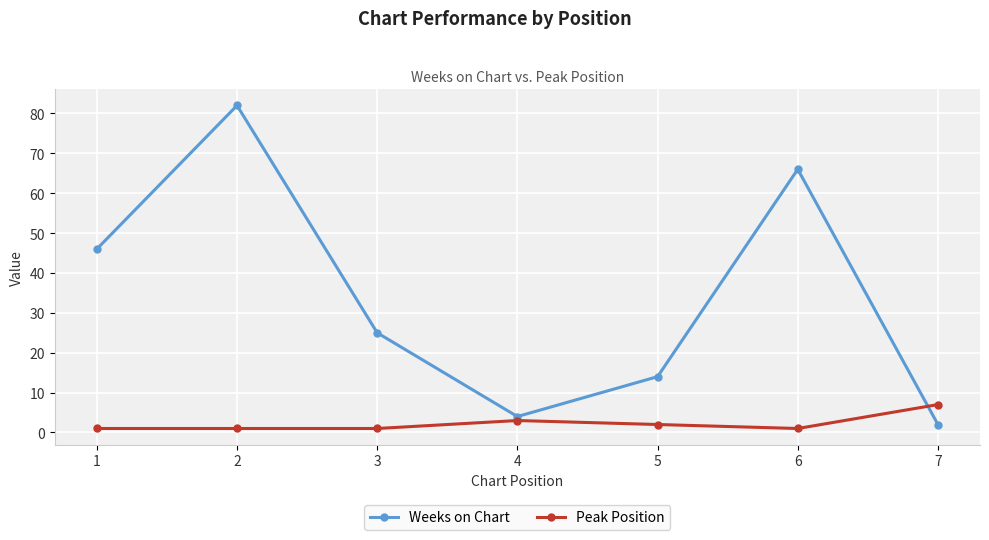

Between 3 and 6, which series saw the biggest shift?

Weeks on Chart